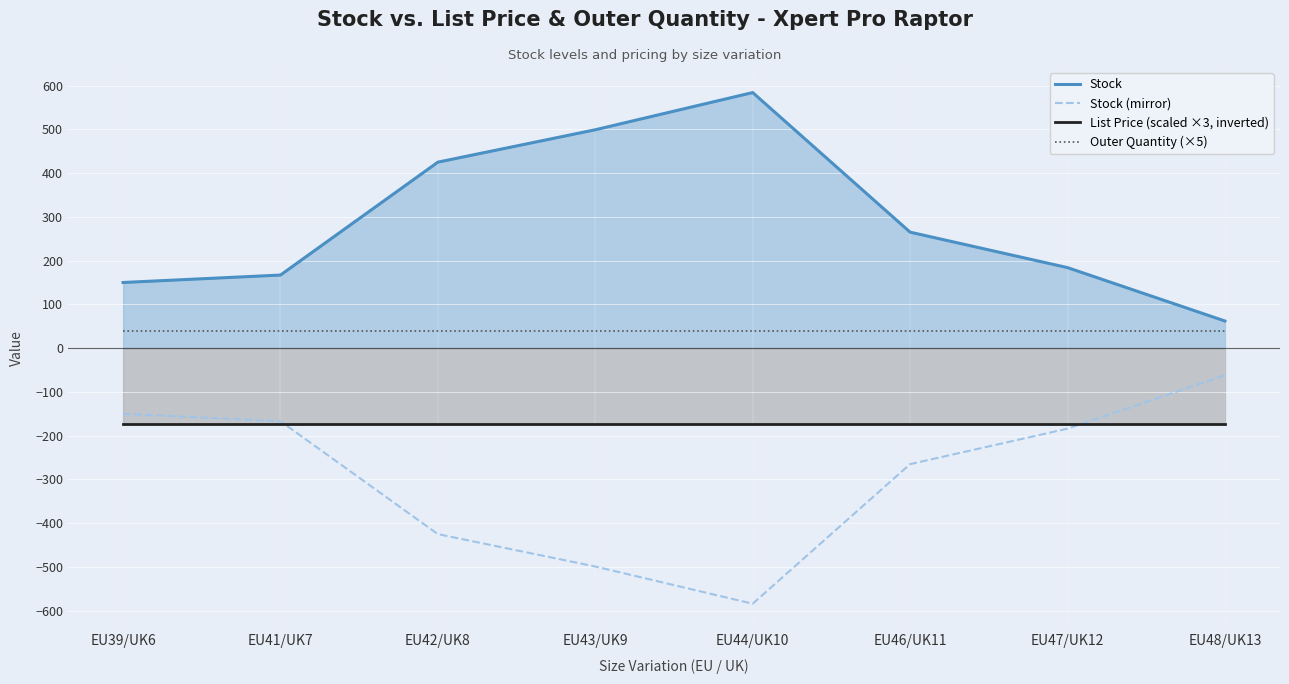

Is the value of List Price (scaled ×3, inverted) at EU43/UK9 greater than the value of Outer Quantity (×5) at EU48/UK13?

No